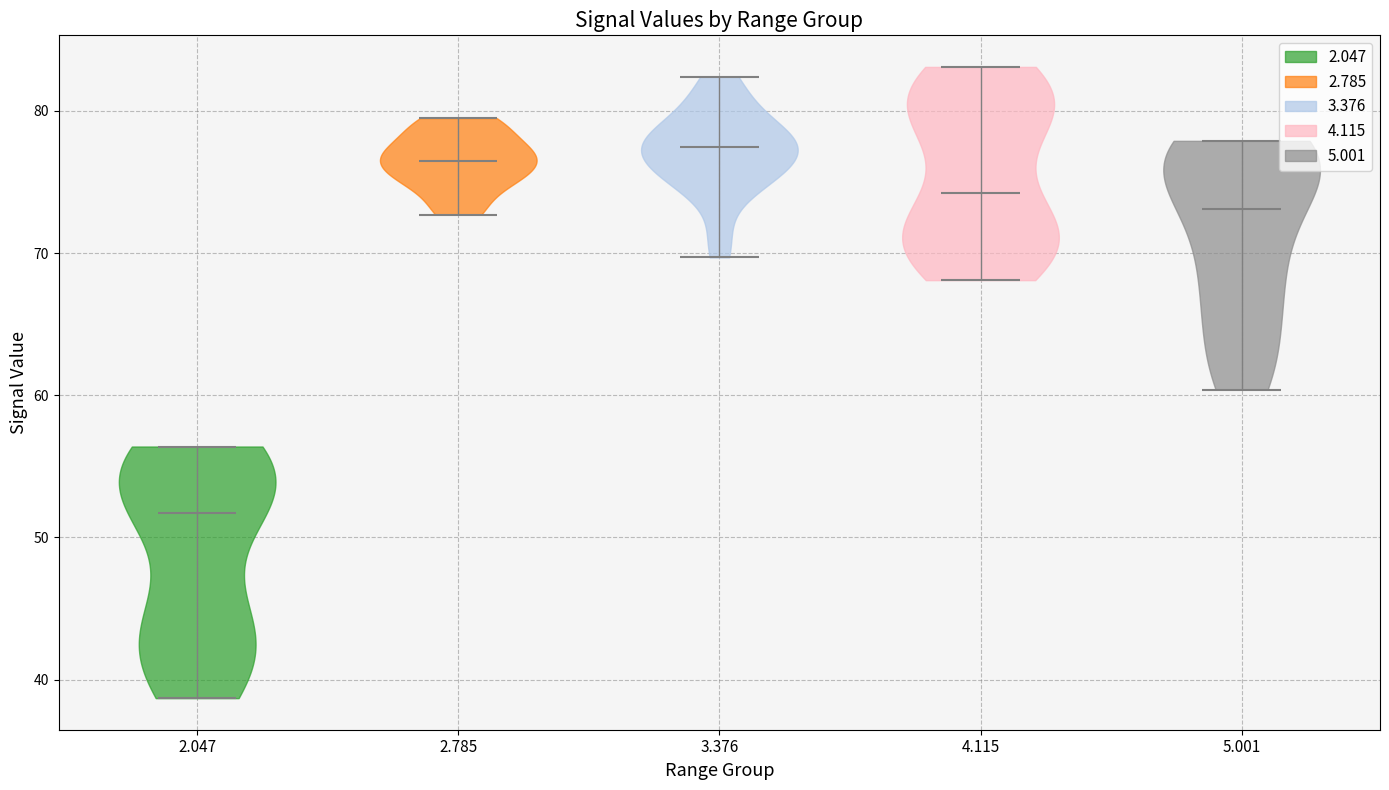

Reading left to right, read every violin against the y-axis: where its median line is, and the lowest and highest points it reaches. The values are not printed on the chart, so give them approximately, as read against the axis.

2.047: median line 52, lowest point 39, highest point 56
2.785: median line 77, lowest point 73, highest point 80
3.376: median line 78, lowest point 70, highest point 82
4.115: median line 74, lowest point 68, highest point 83
5.001: median line 73, lowest point 60, highest point 78